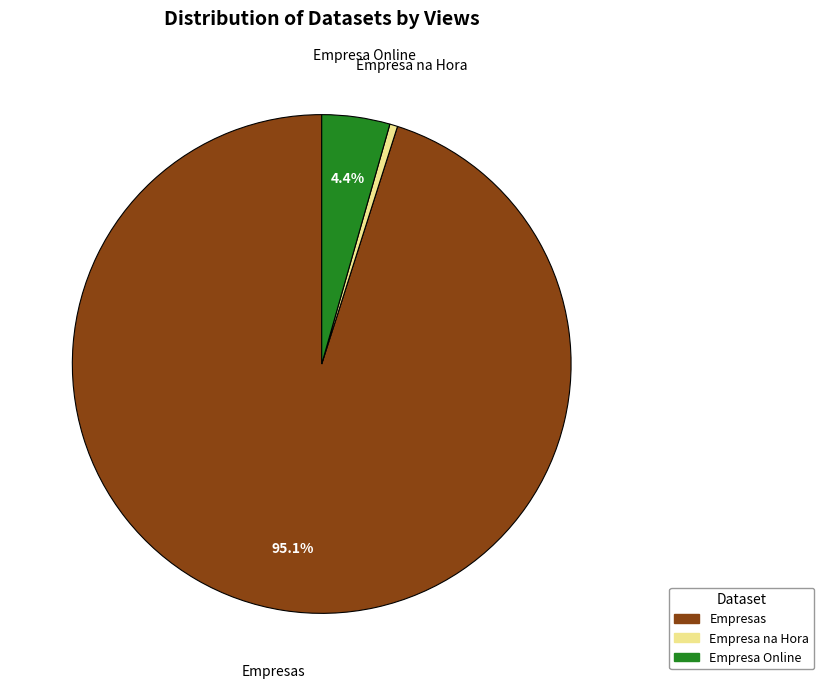

The Empresa Online slice represents 12% of the pie. True or false?

False